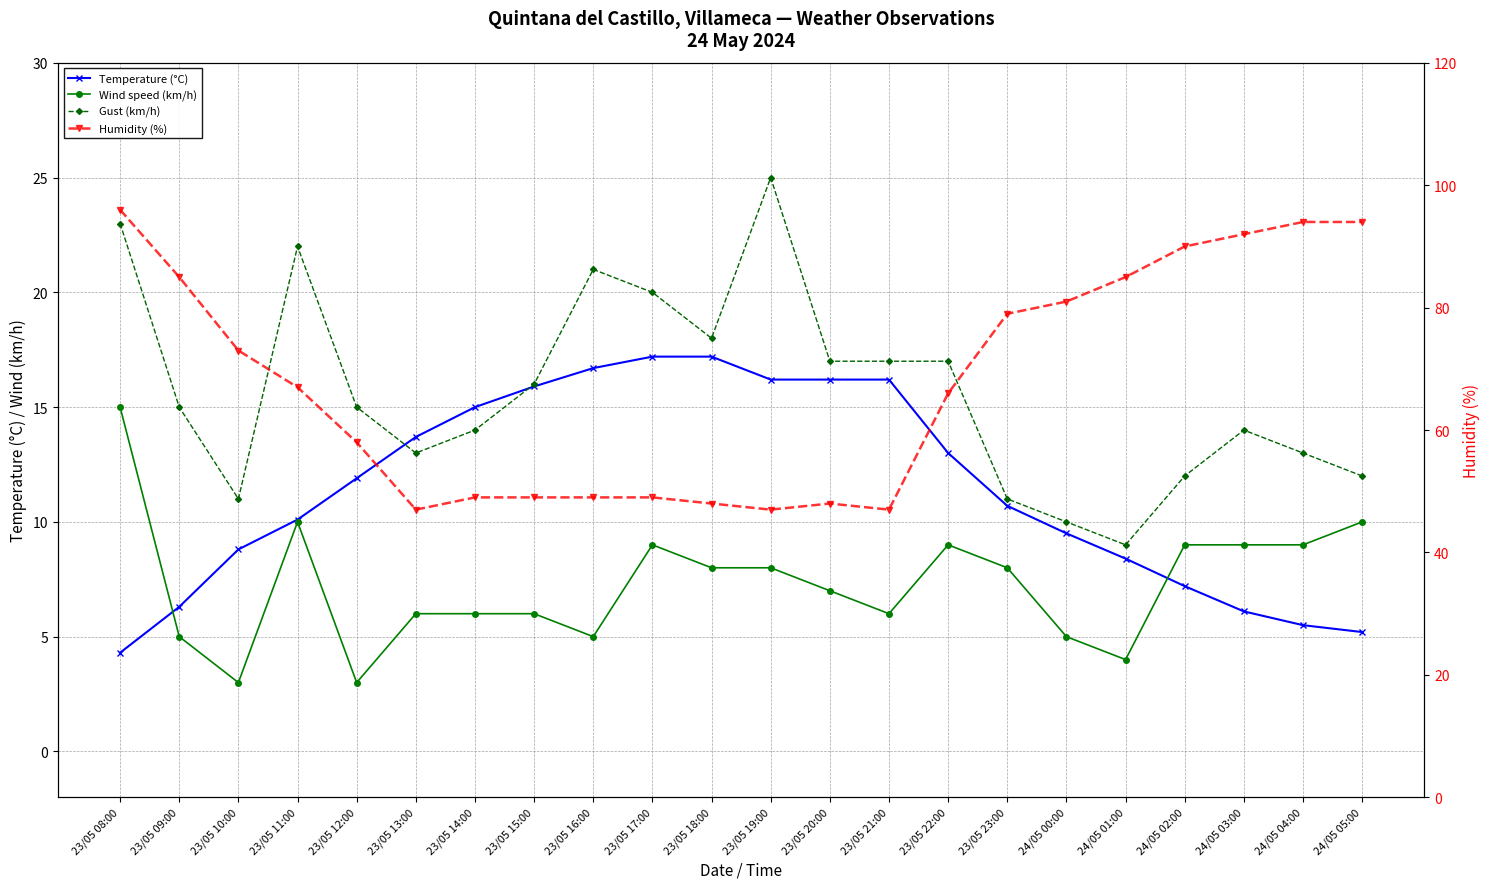

Which category has the lowest value in the Temperature (°C) series?

23/05 08:00